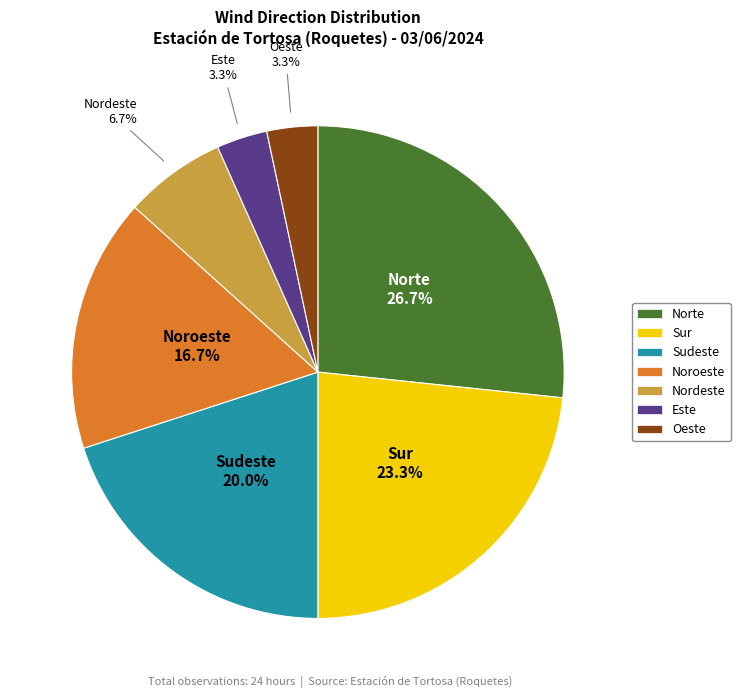

Which slice is the largest?

Norte